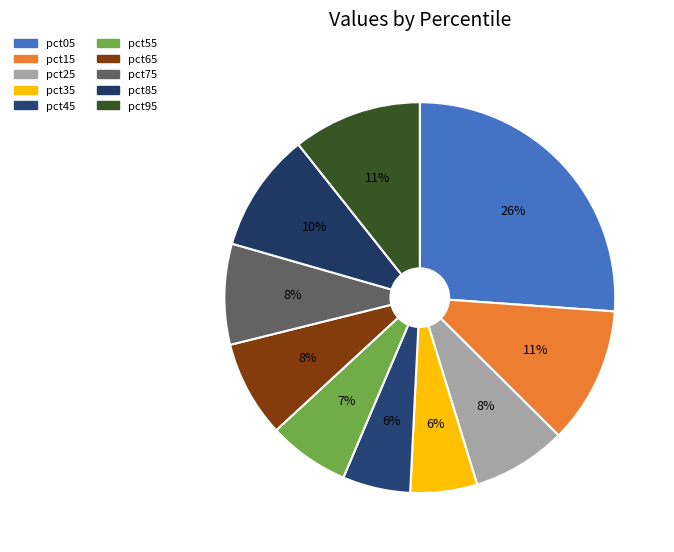

True or false: pct95 accounts for 16% of the total.

False